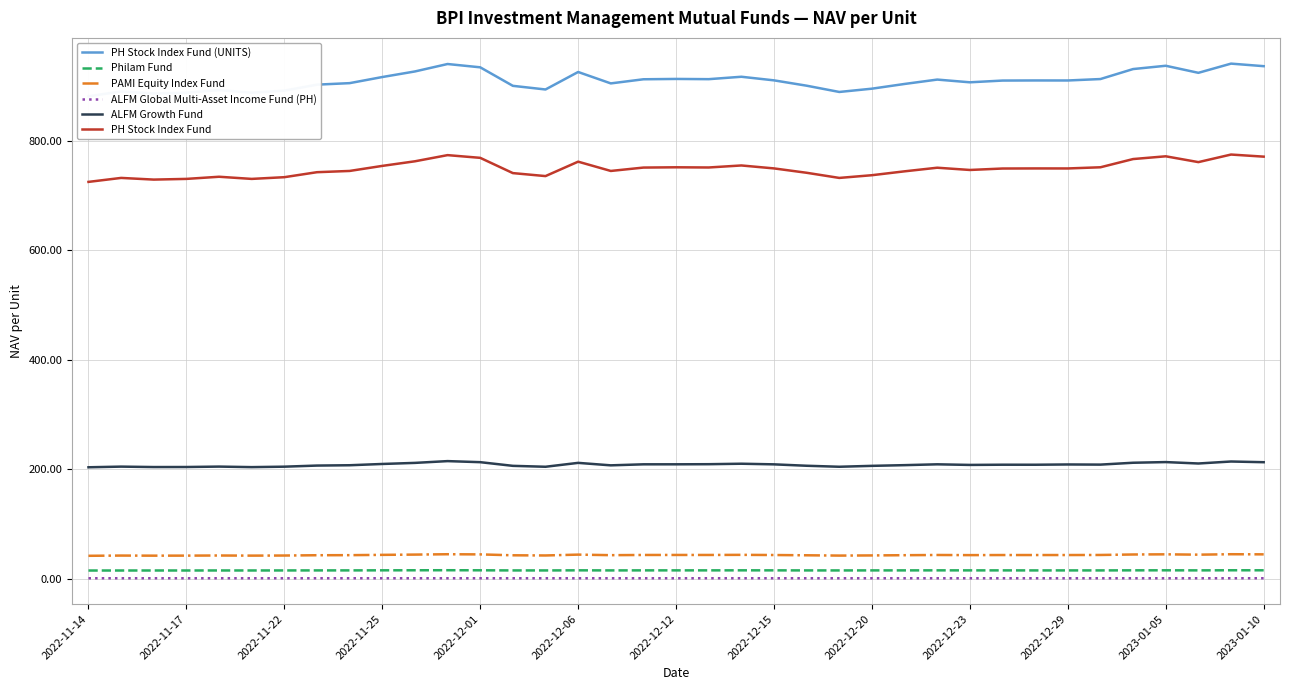

True or false: PH Stock Index Fund and PAMI Equity Index Fund intersect in this chart.

False